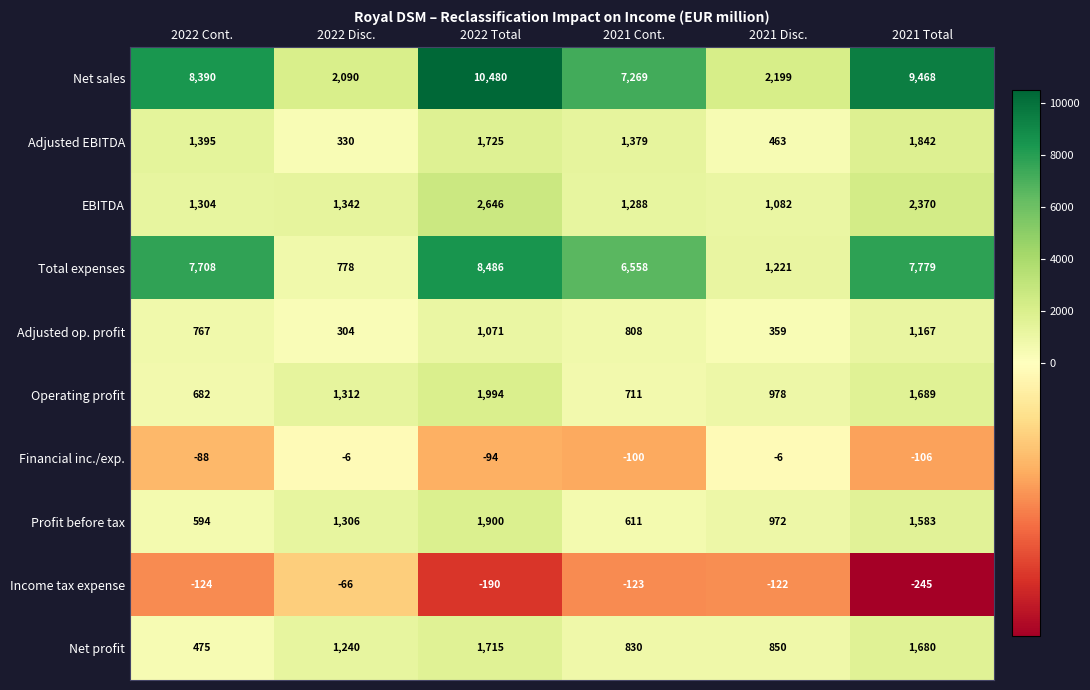

What is the average value of the Net sales series?

6649